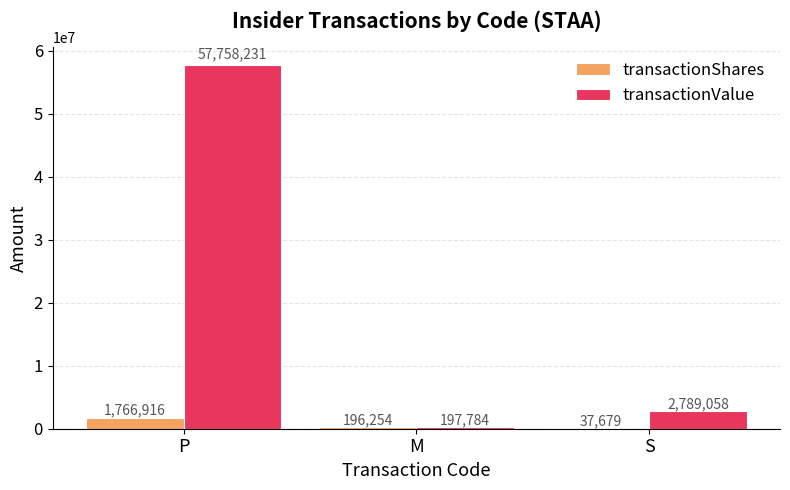

What value does the transactionShares series have at P, to the nearest 100?

1766900